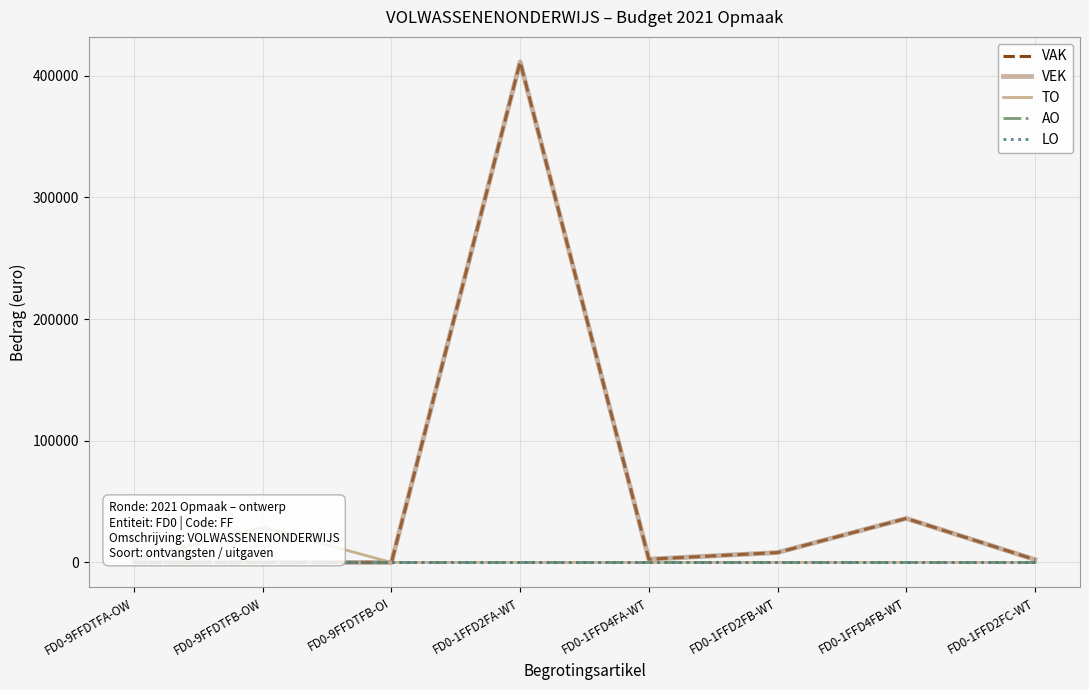

What is the difference between the maximum and second lowest values in the VAK series?

411457